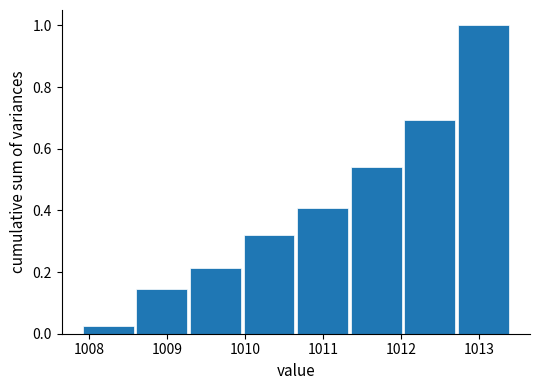

How tall is the bar that spans 1012.0 to 1012.7 on the x-axis? Neither the bar edges nor the heights are printed on the chart, so give them approximately, as read against the axes.

0.70